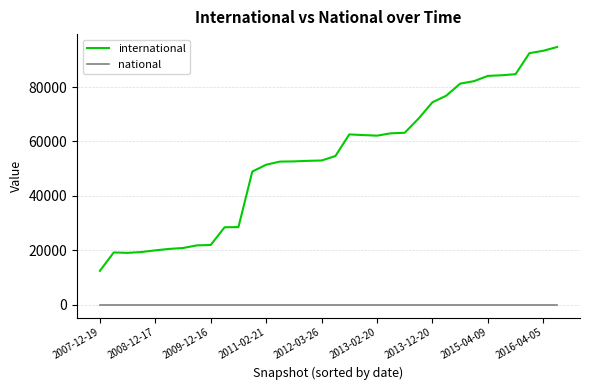

True or false: international and national cross at least once.

False